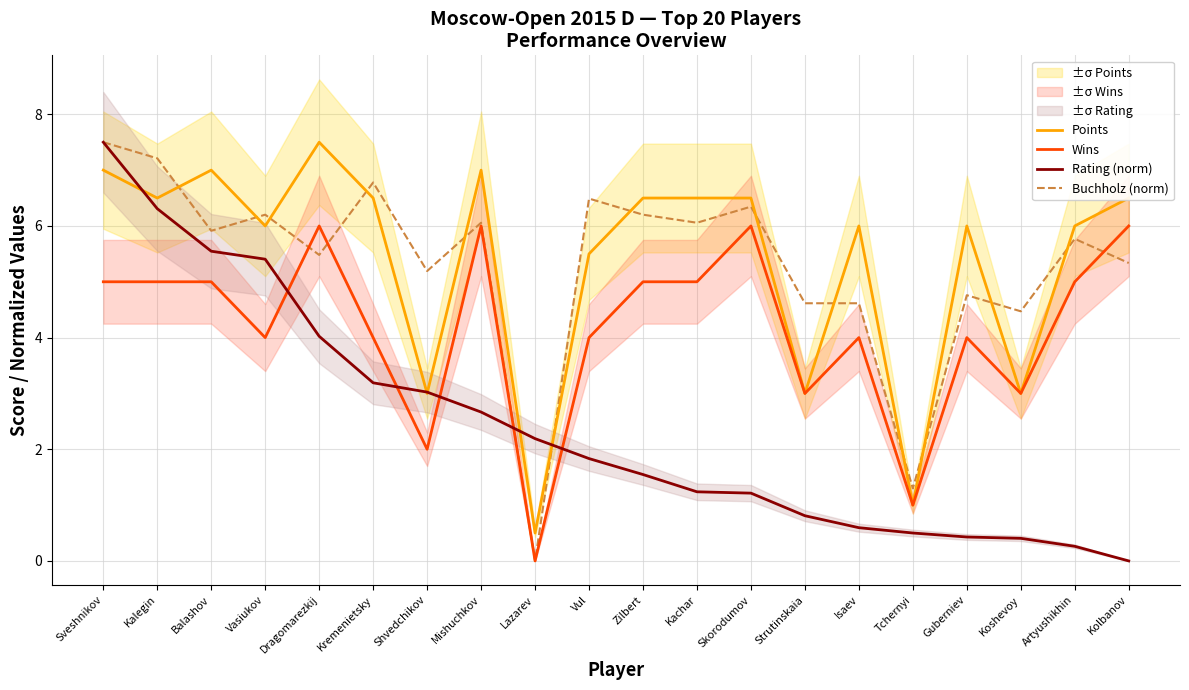

Is the value of Wins at Balashov greater than the value of Rating (norm) at Kachar?

Yes